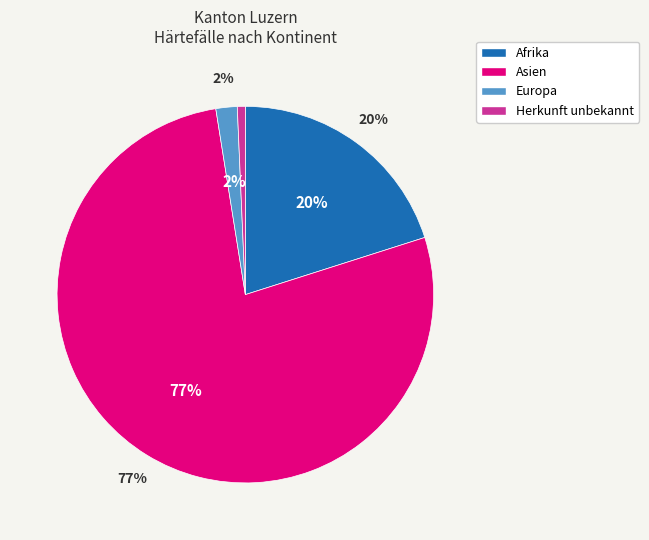

Is the sum of Afrika and Europa greater than half?

No